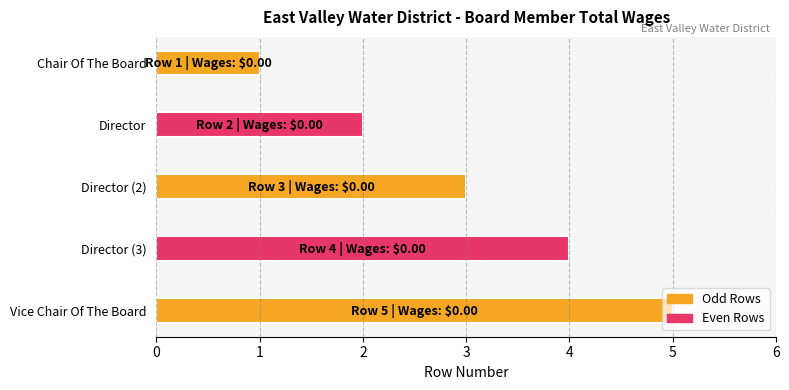

Read the value at Vice Chair Of The Board.

5